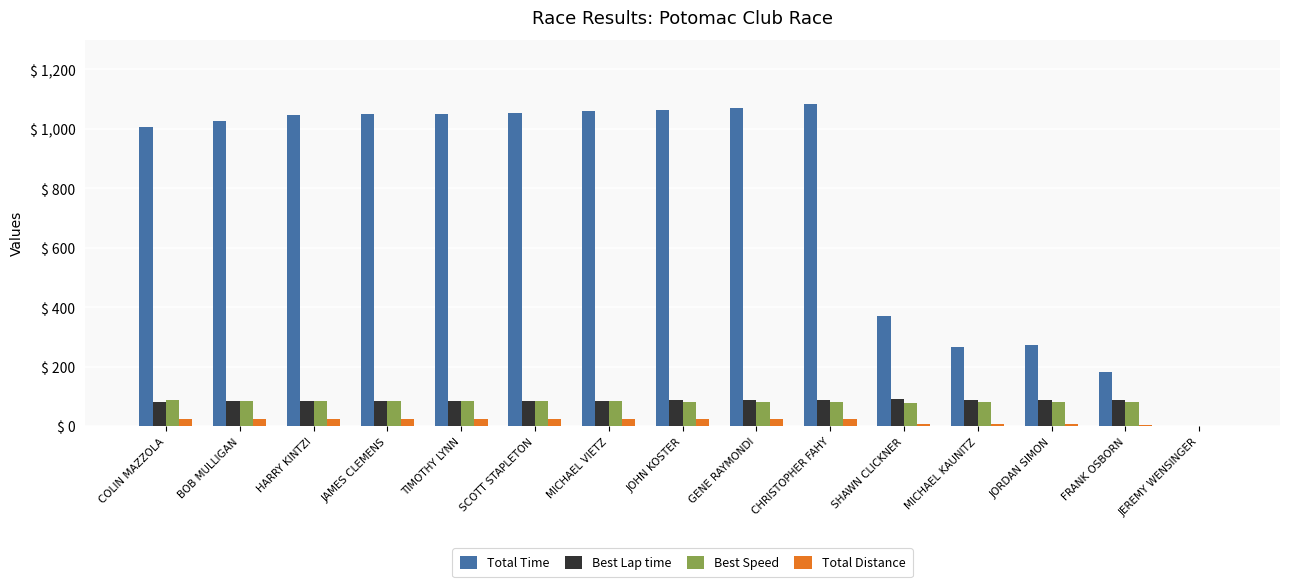

How many data points does each series have?

15